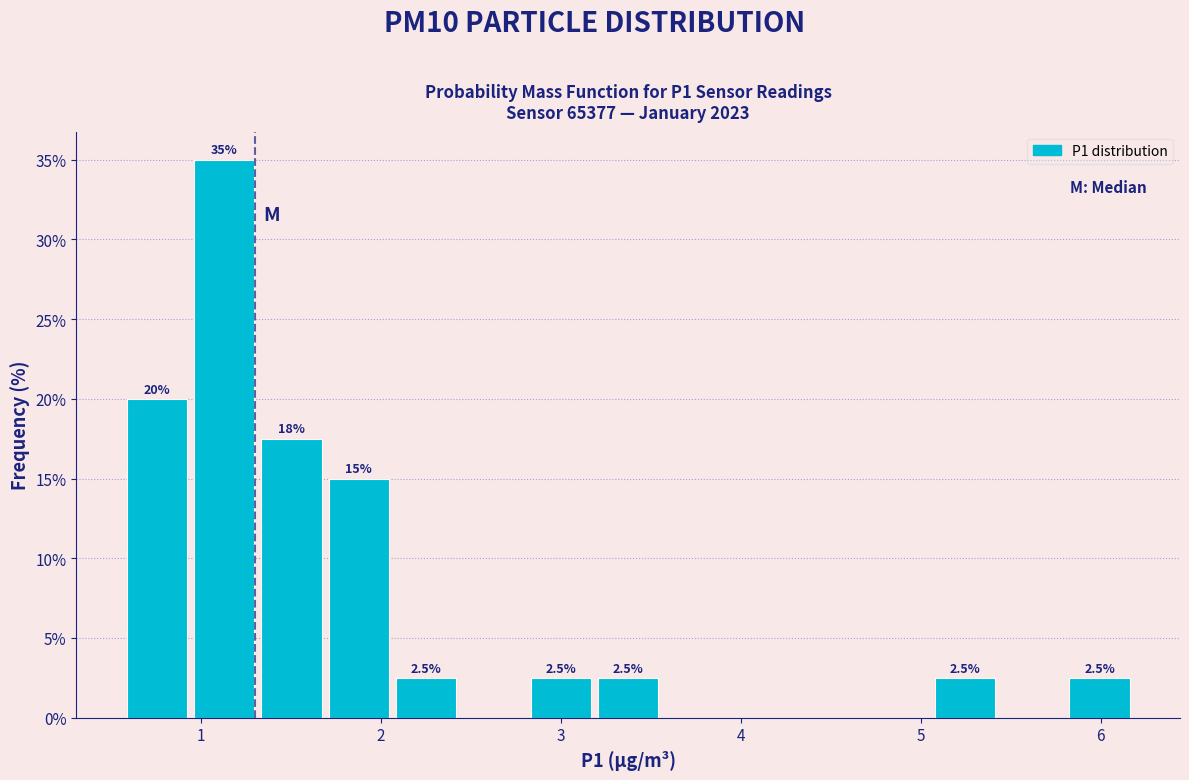

Read against the x-axis, roughly where is the centre of the tallest bar?

1.1